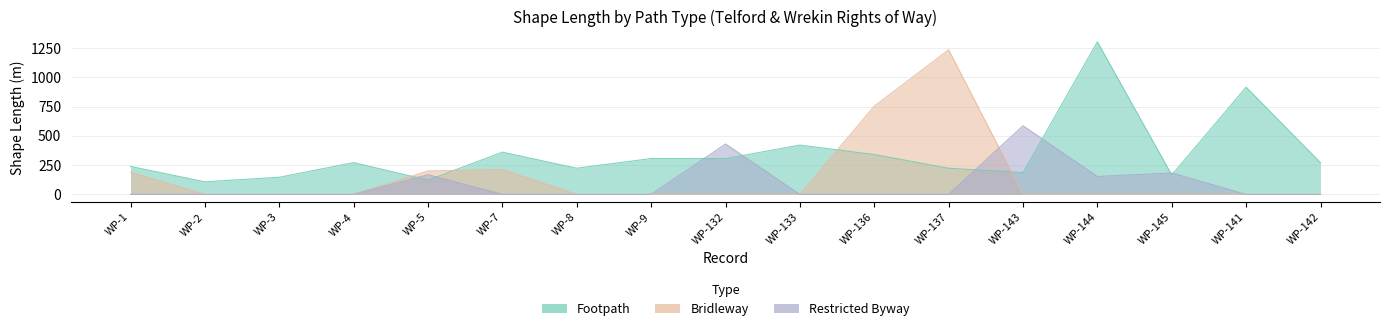

The value of Restricted Byway at WP-2 is 0.0. True or false?

True